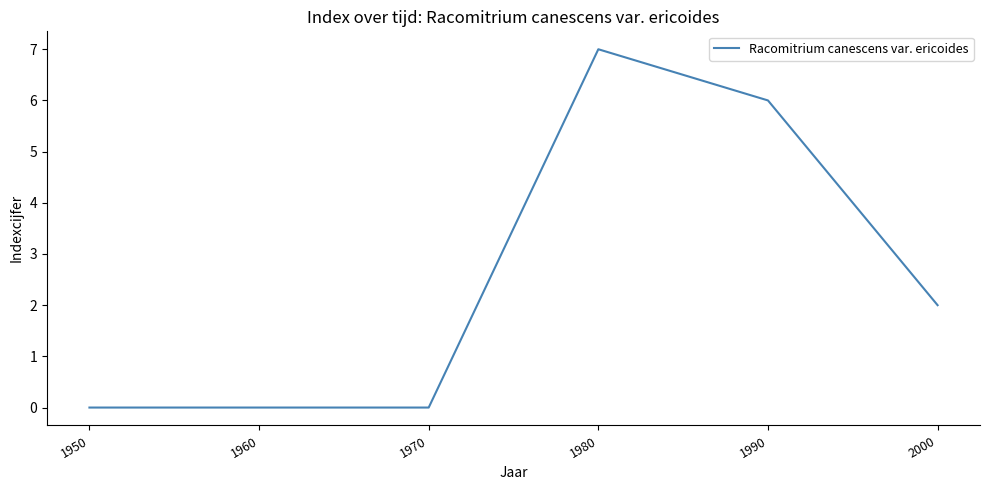

What is the difference between the maximum and minimum values?

7